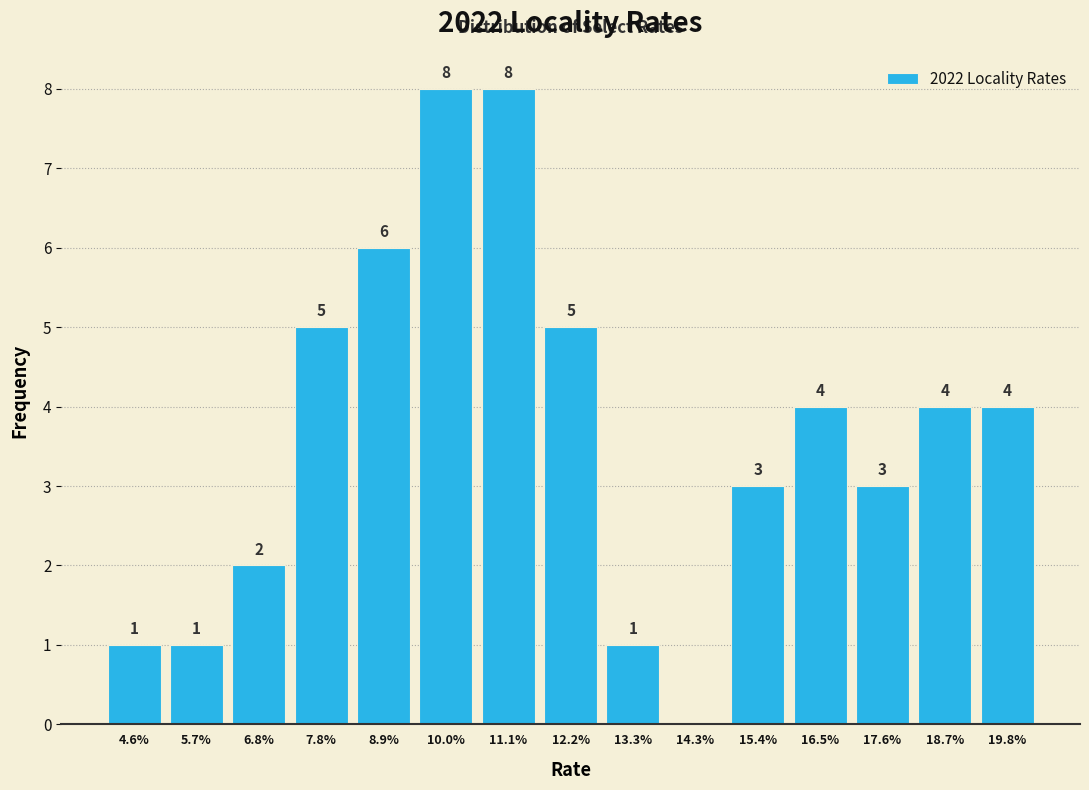

Reading left to right, transcribe all the data shown in this chart.

4.6%=1	5.7%=1	6.8%=2	7.8%=5	8.9%=6	10.0%=8	11.1%=8	12.2%=5	13.3%=1	14.3%=0	15.4%=3	16.5%=4	17.6%=3	18.7%=4	19.8%=4